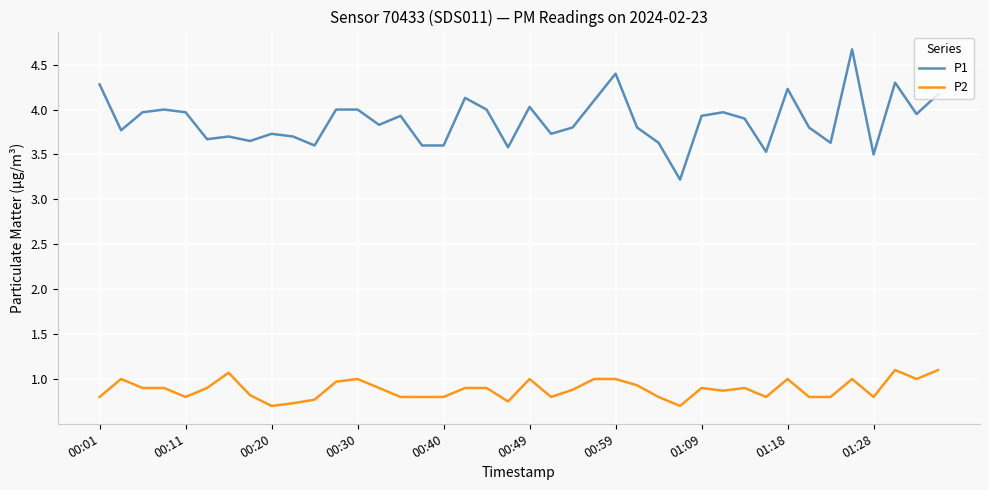

List the series in order of their peak value, lowest first.

P2, P1